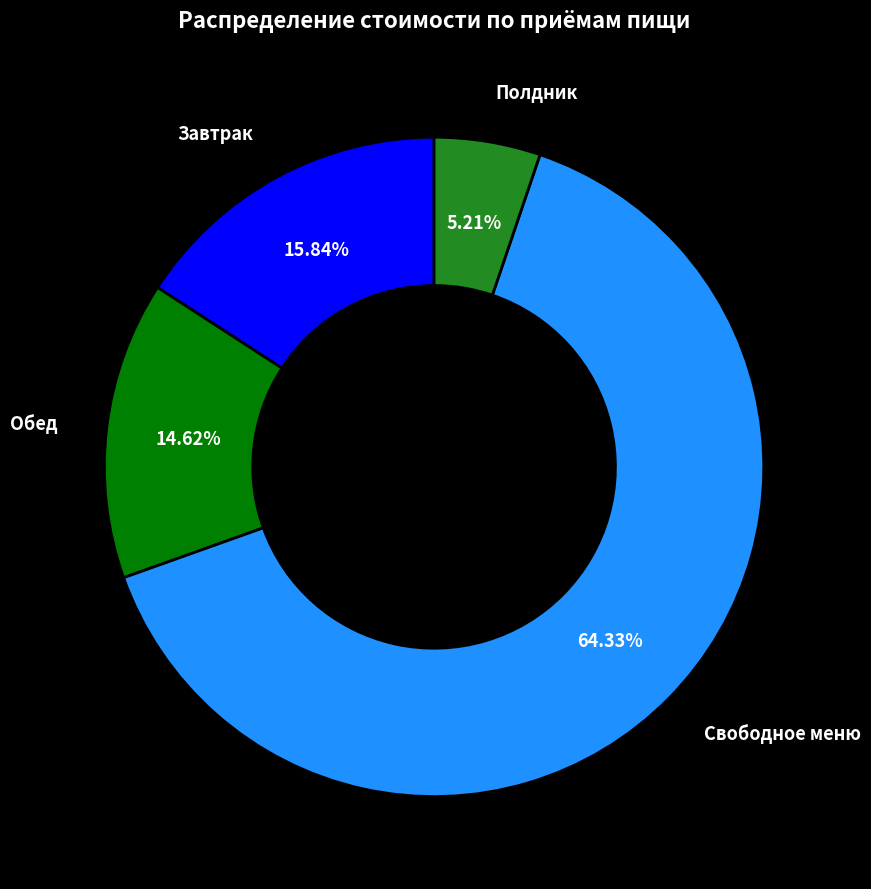

How many slices are in this pie chart?

4